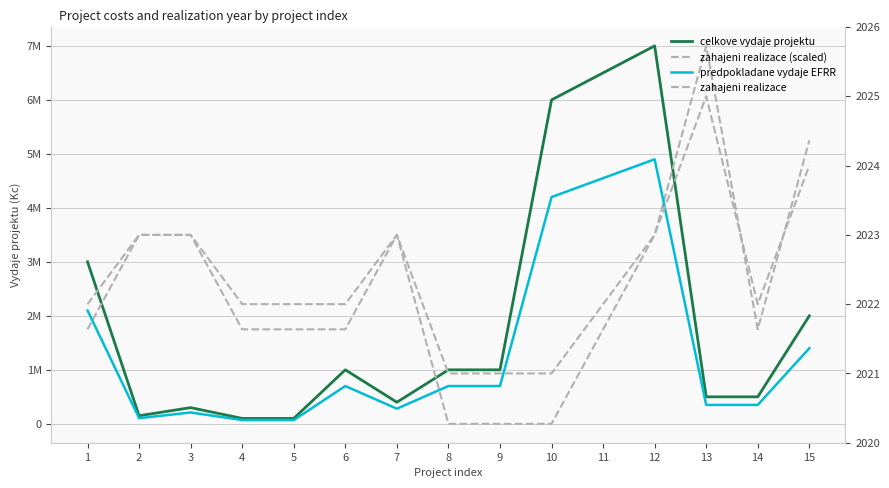

List the series in order of their peak value, highest first.

celkove vydaje projektu, zahajeni realizace (scaled), predpokladane vydaje EFRR, zahajeni realizace